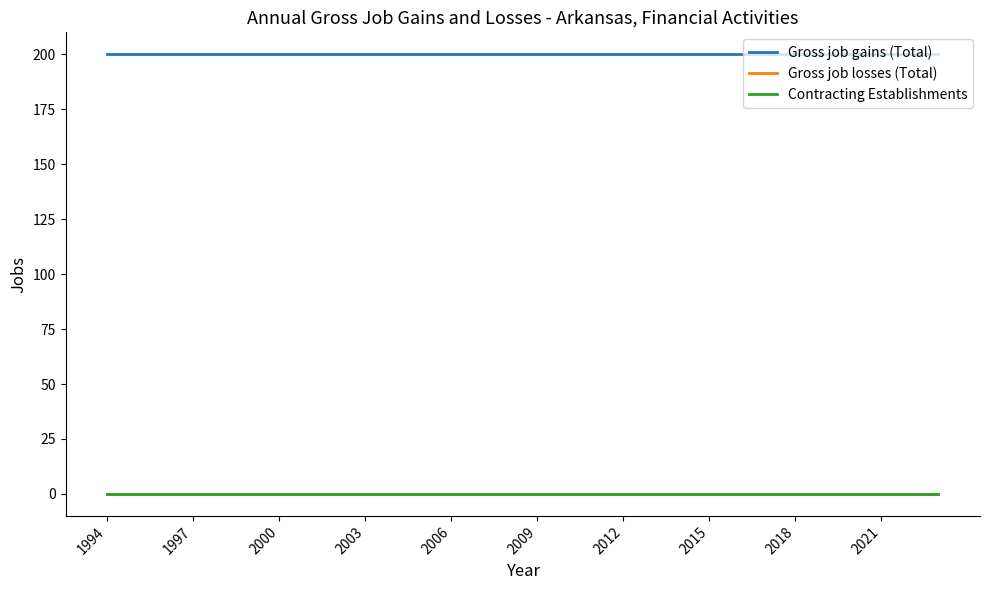

True or false: Contracting Establishments and Gross job gains (Total) cross at least once.

False